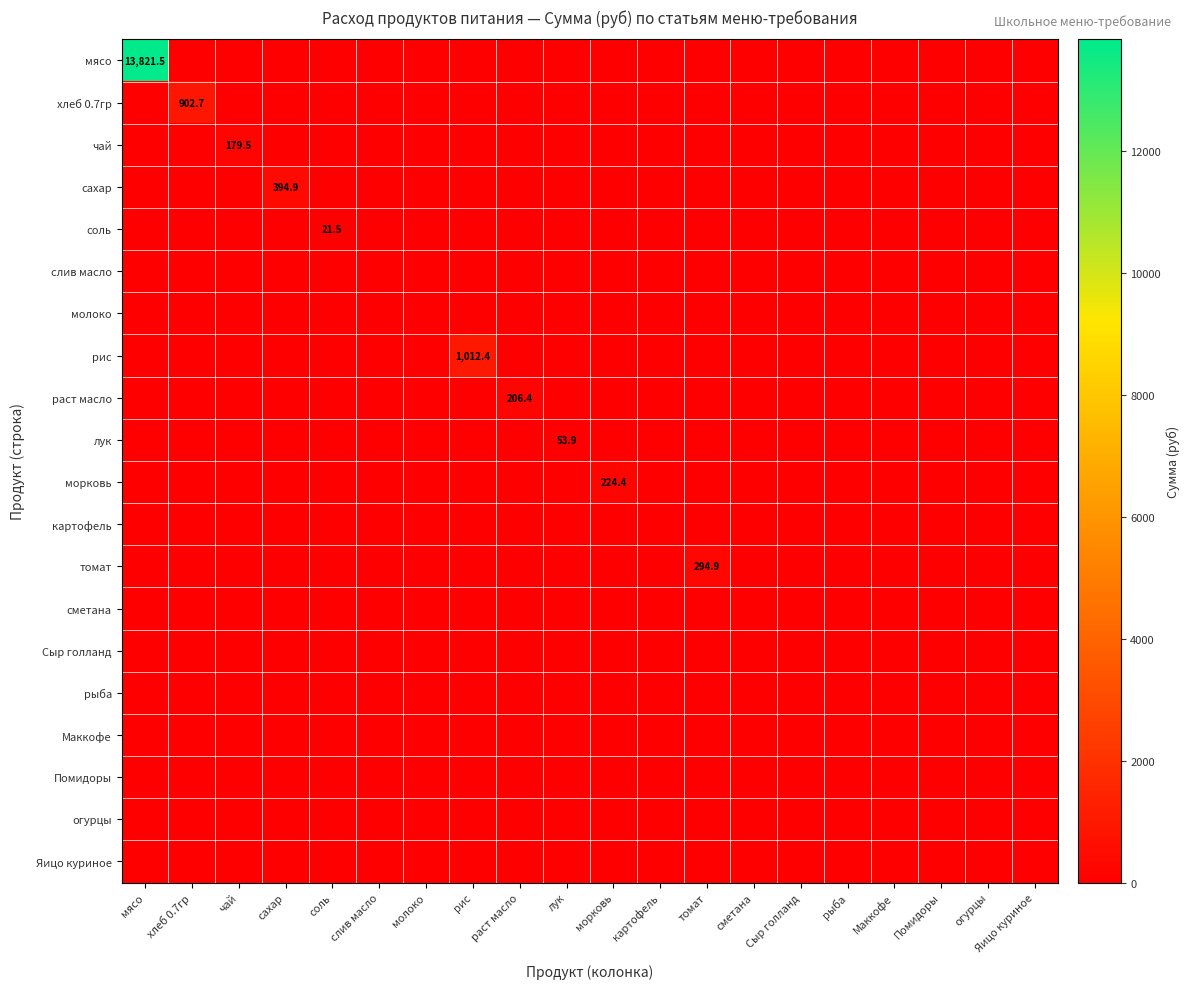

What is the highest value of the лук series?

53.9